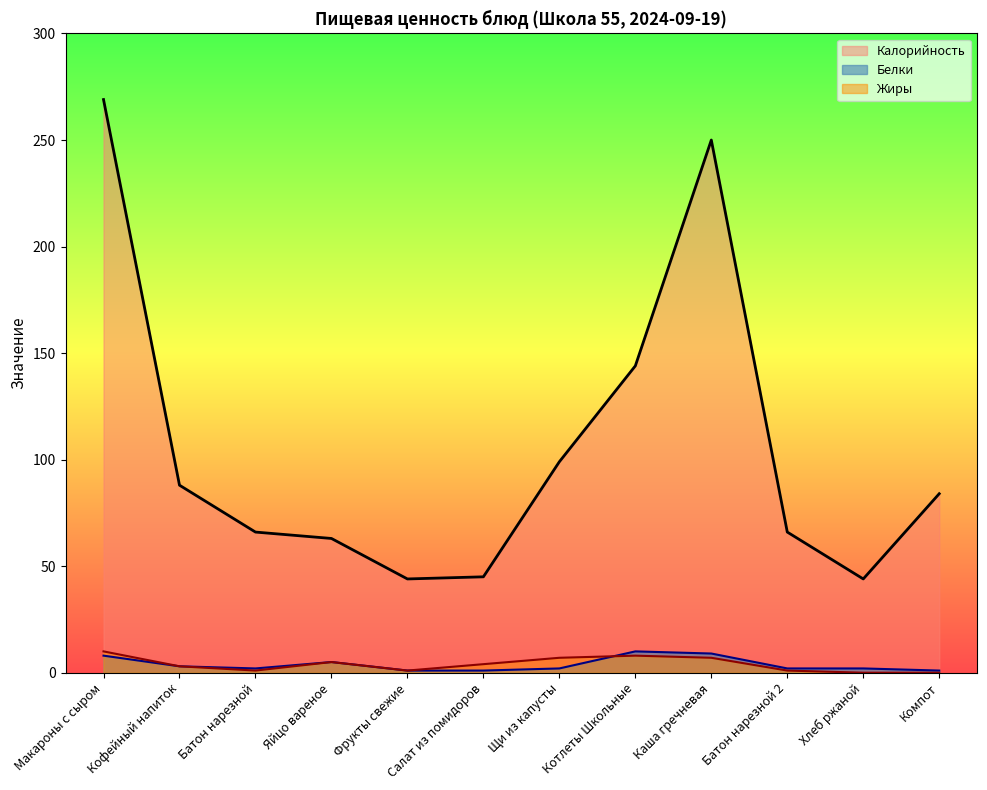

Read the Белки value at Макароны с сыром.

8